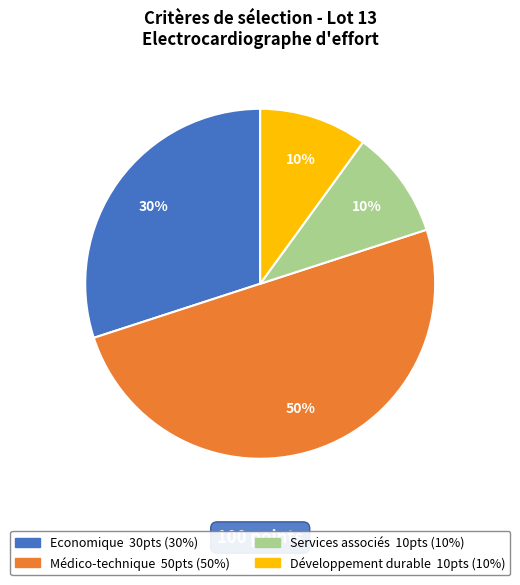

To the nearest percent, what portion does Services associés represent?

10%